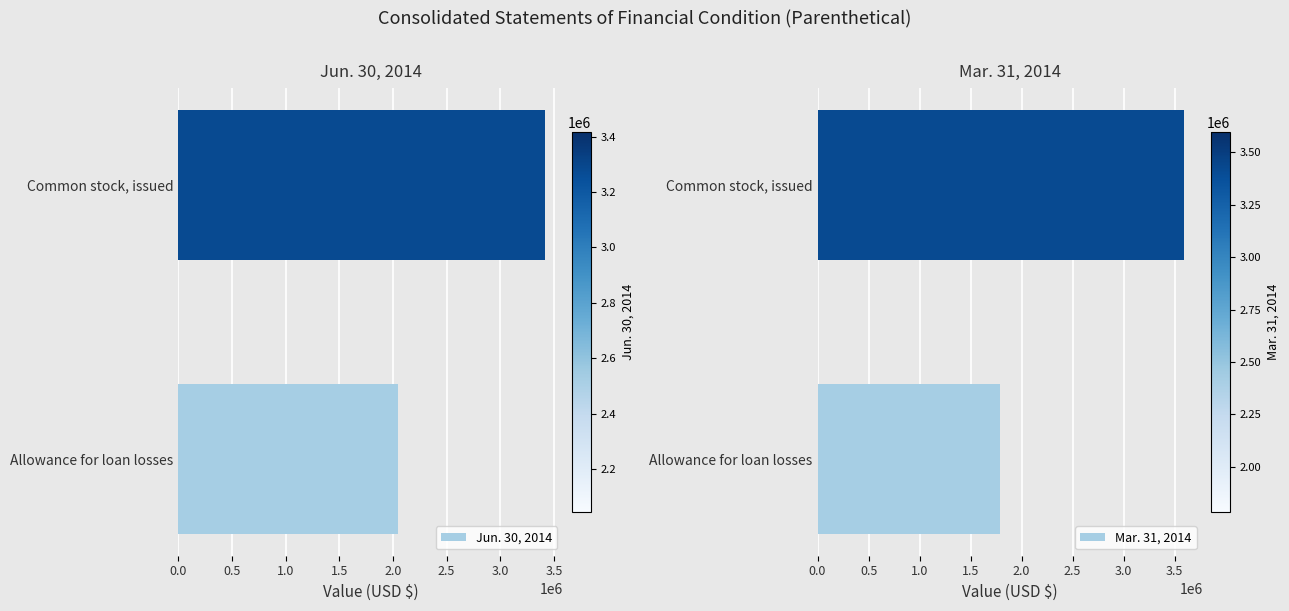

What is the sum of the Jun. 30, 2014 values at Allowance for loan losses and Common stock, issued?

5462592